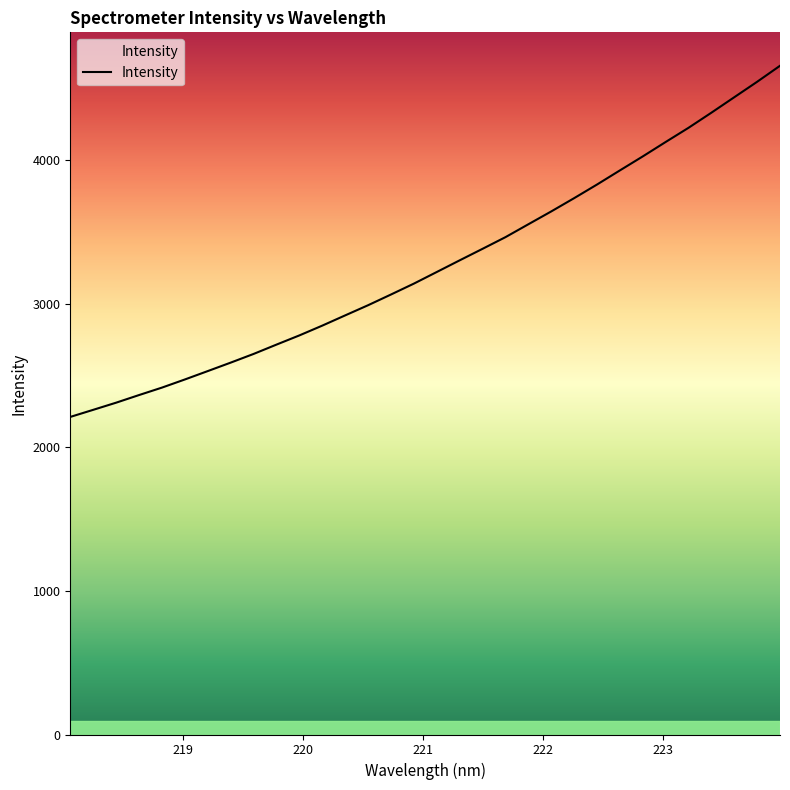

What is the difference between the maximum and minimum values?

2445.9